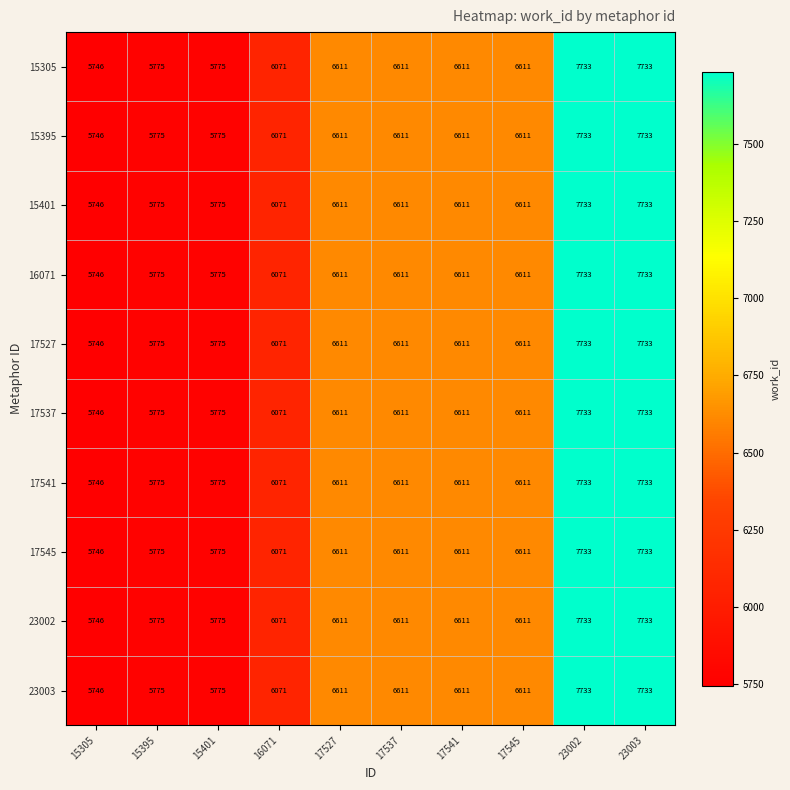

What is the highest value of the 16071 series?

7733